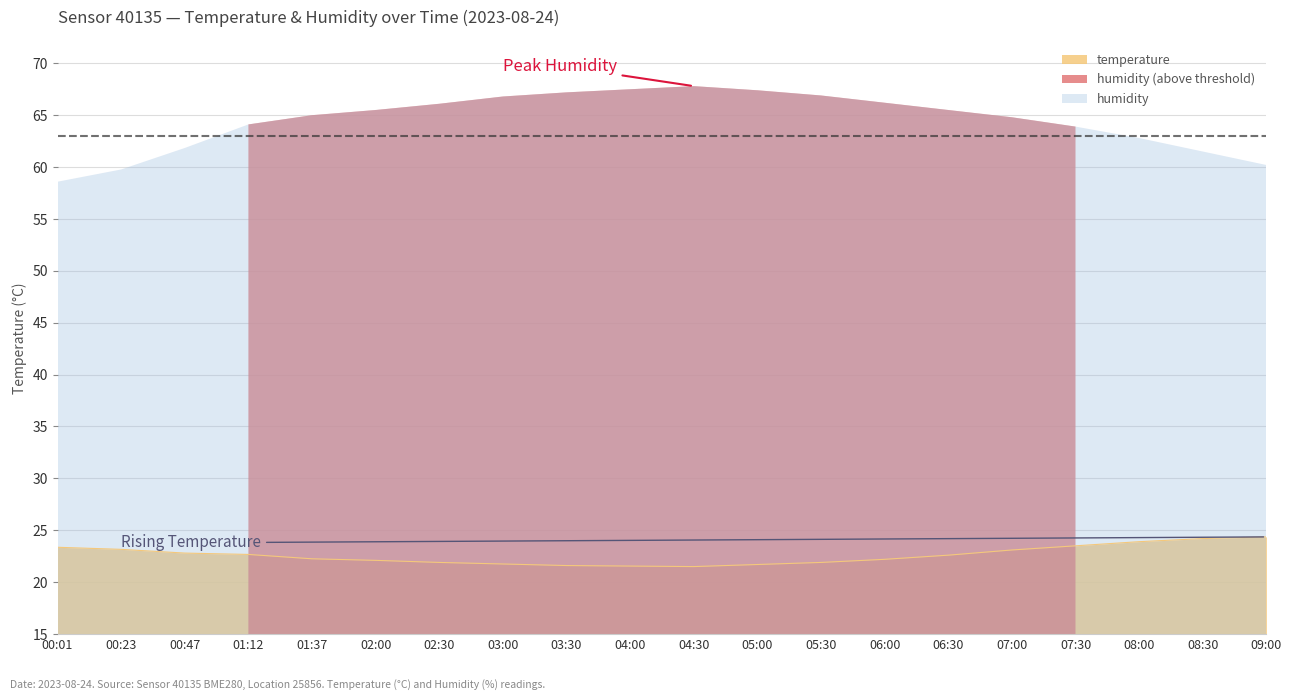

What is the difference between the maximum and minimum values?

2.9